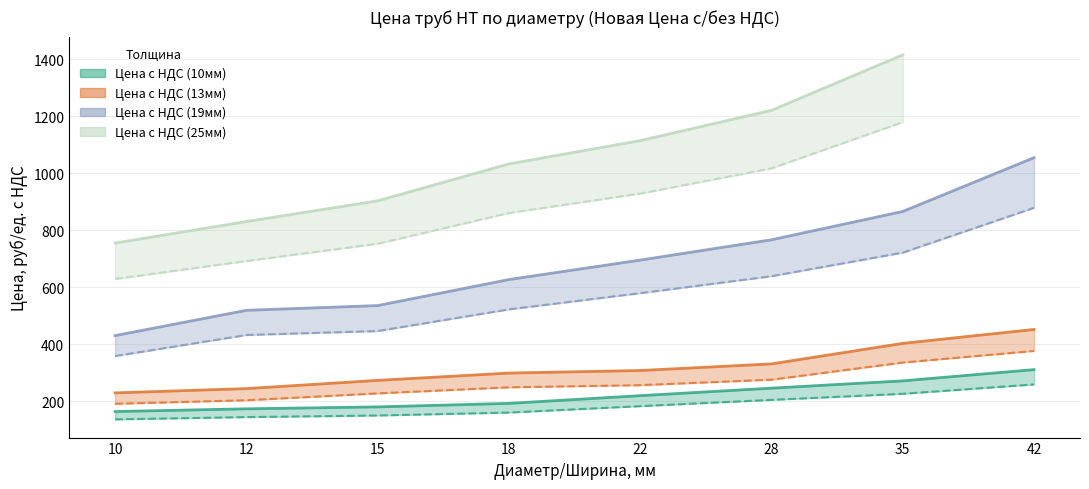

List the labels in order of Цена с НДС (10мм) value, largest first.

42, 35, 28, 22, 18, 15, 12, 10